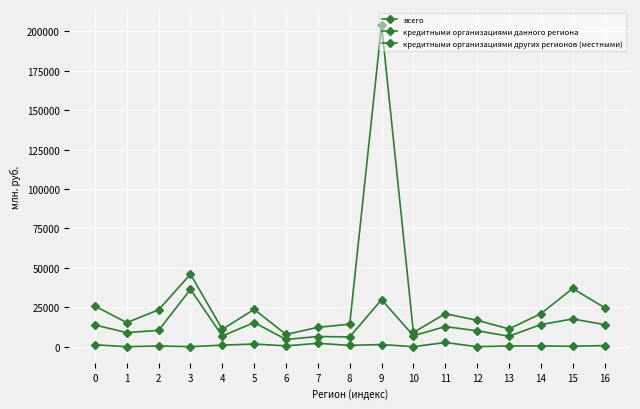

Which series has the largest range (max minus min)?

всего